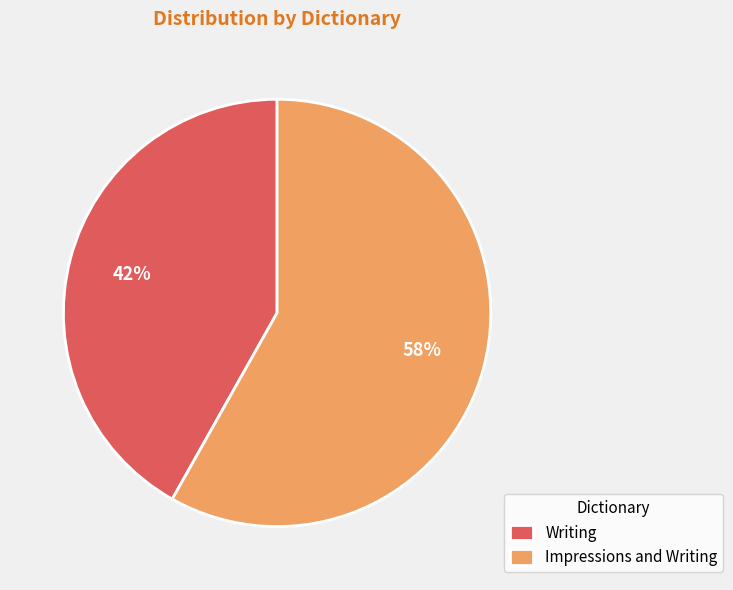

How many segments does this pie chart have?

2